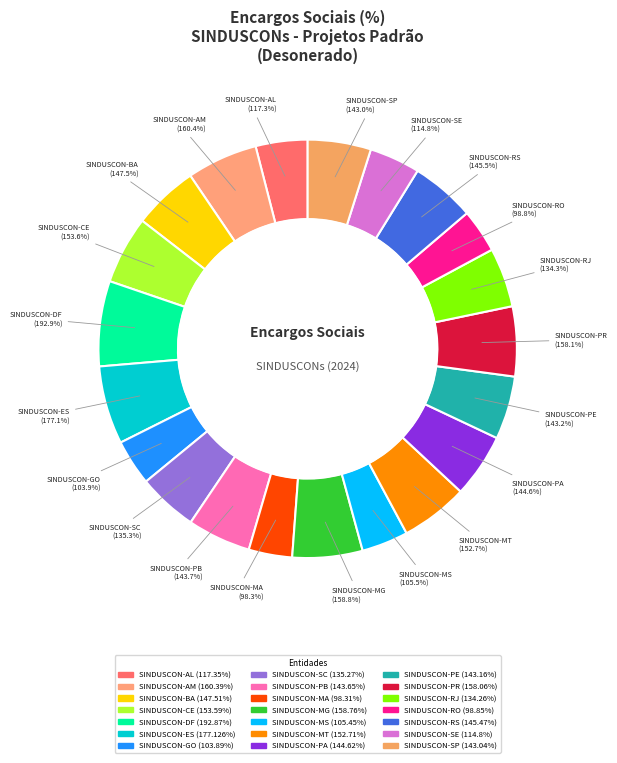

Which category has the biggest portion of the pie?

SINDUSCON-DF